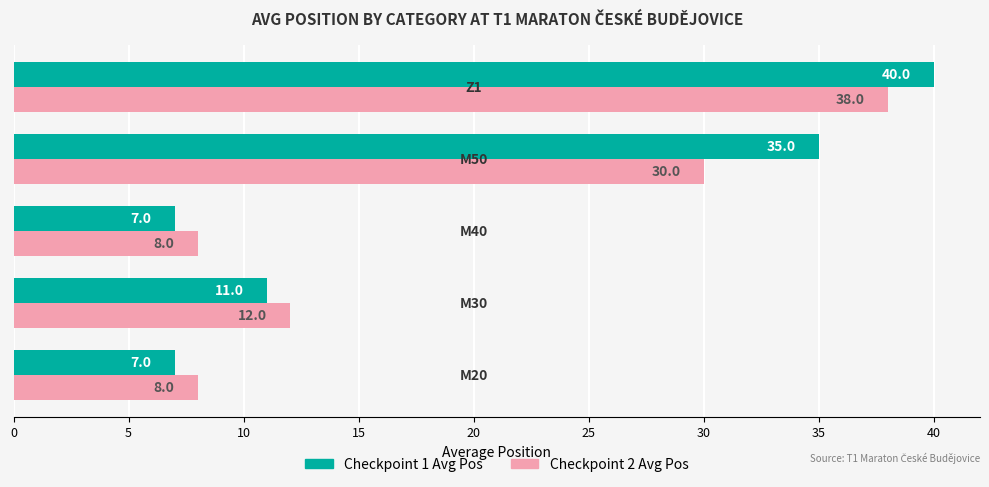

What is the greatest value displayed?

40